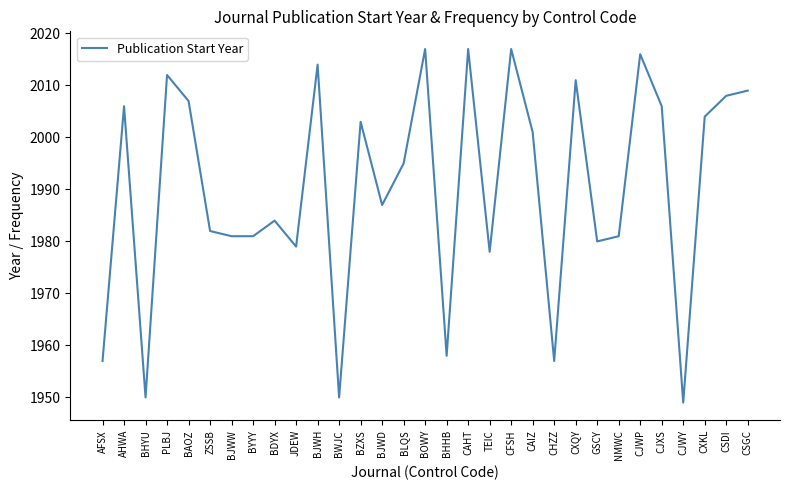

Which label corresponds to the smallest value in the chart?

CJWY